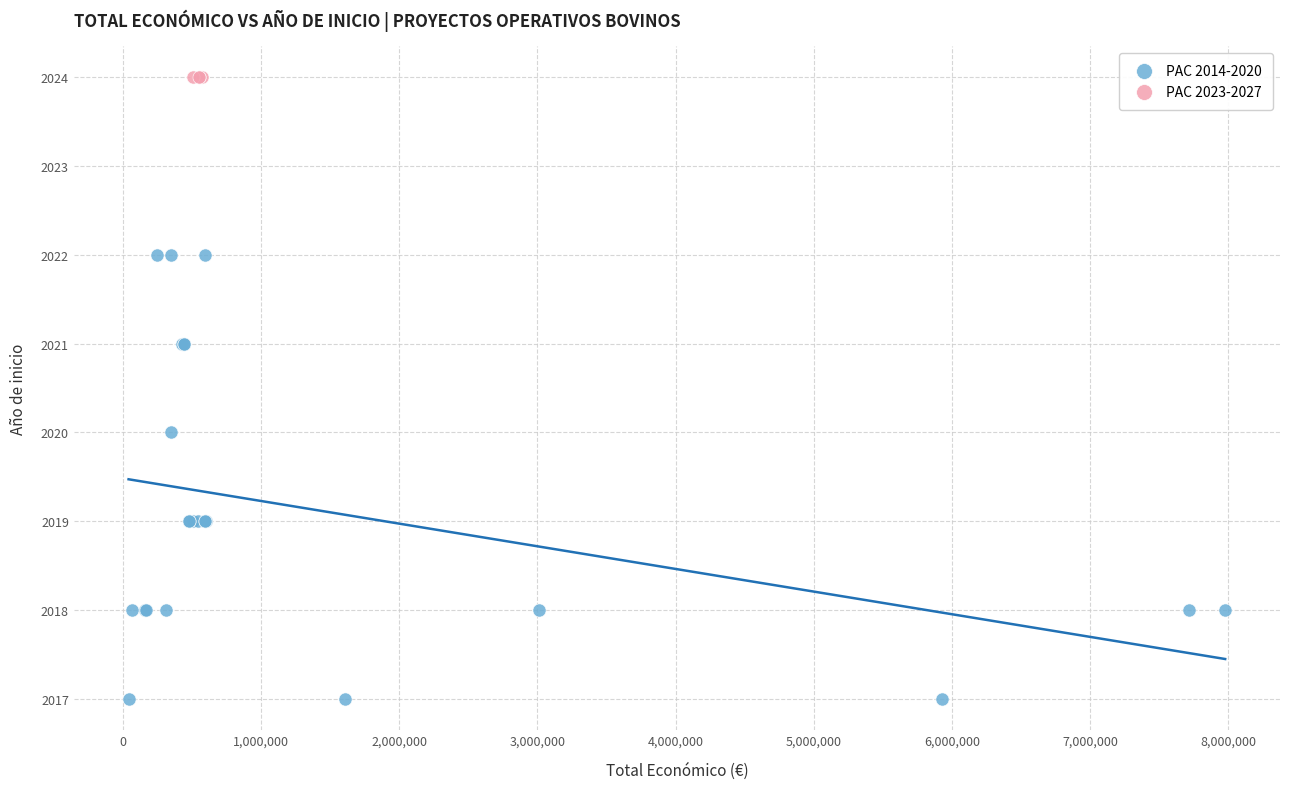

Which series contains the highest Y value?

PAC 2023-2027